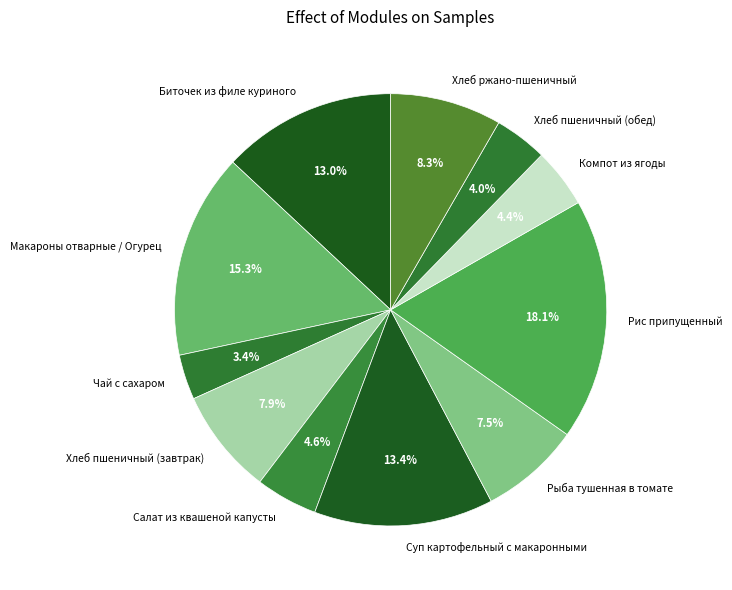

To the nearest percent, what portion does Суп картофельный с макаронными represent?

13%